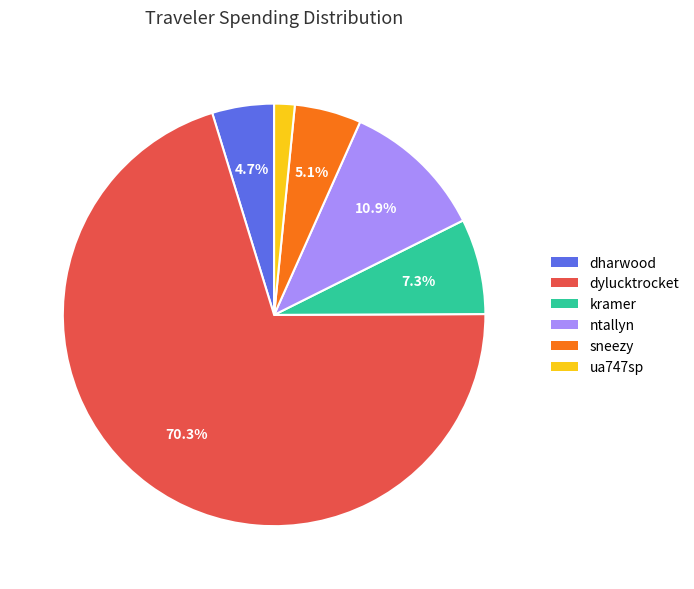

How many segments does this pie chart have?

6